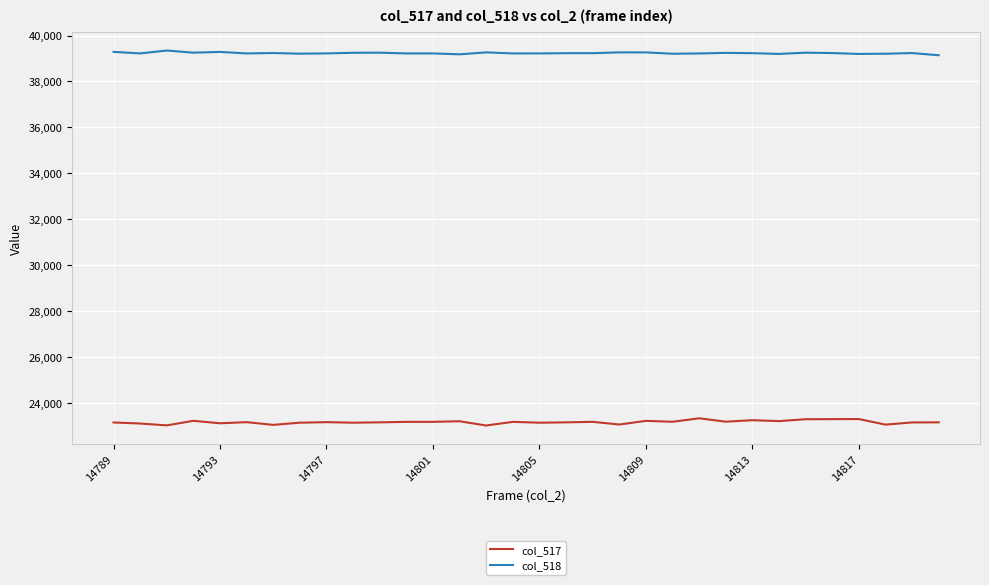

What are all the series names shown in the legend?

col_517, col_518